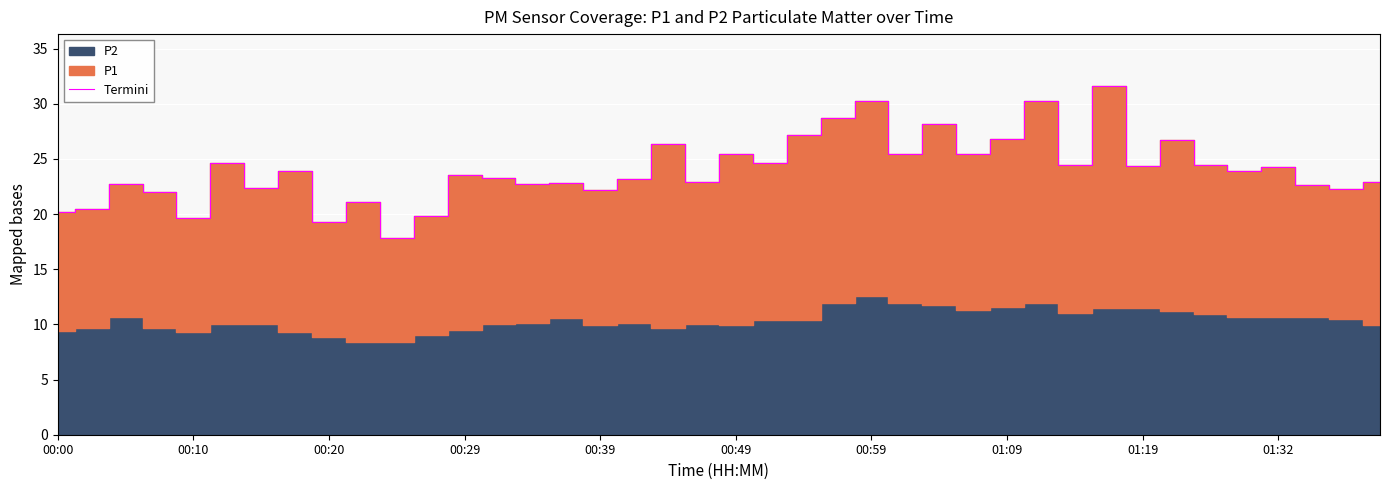

How many interior local peaks (higher than both neighbors) does the data have?

14